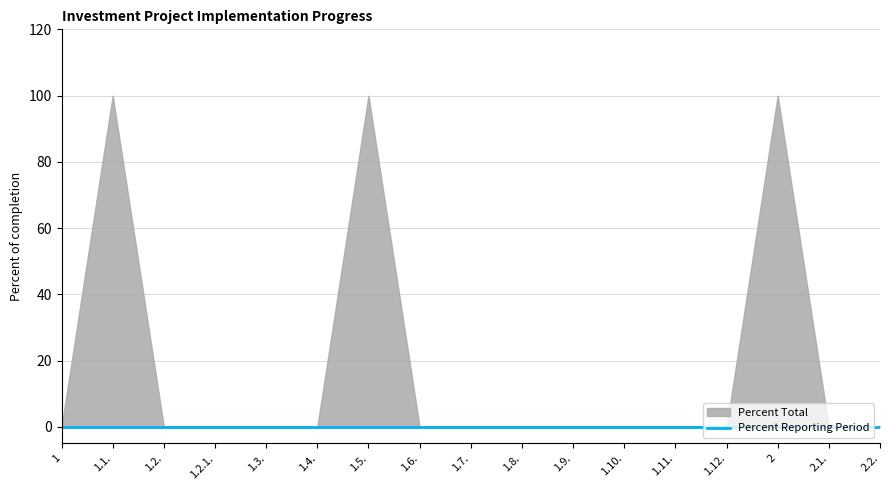

What is the greatest value displayed?

100